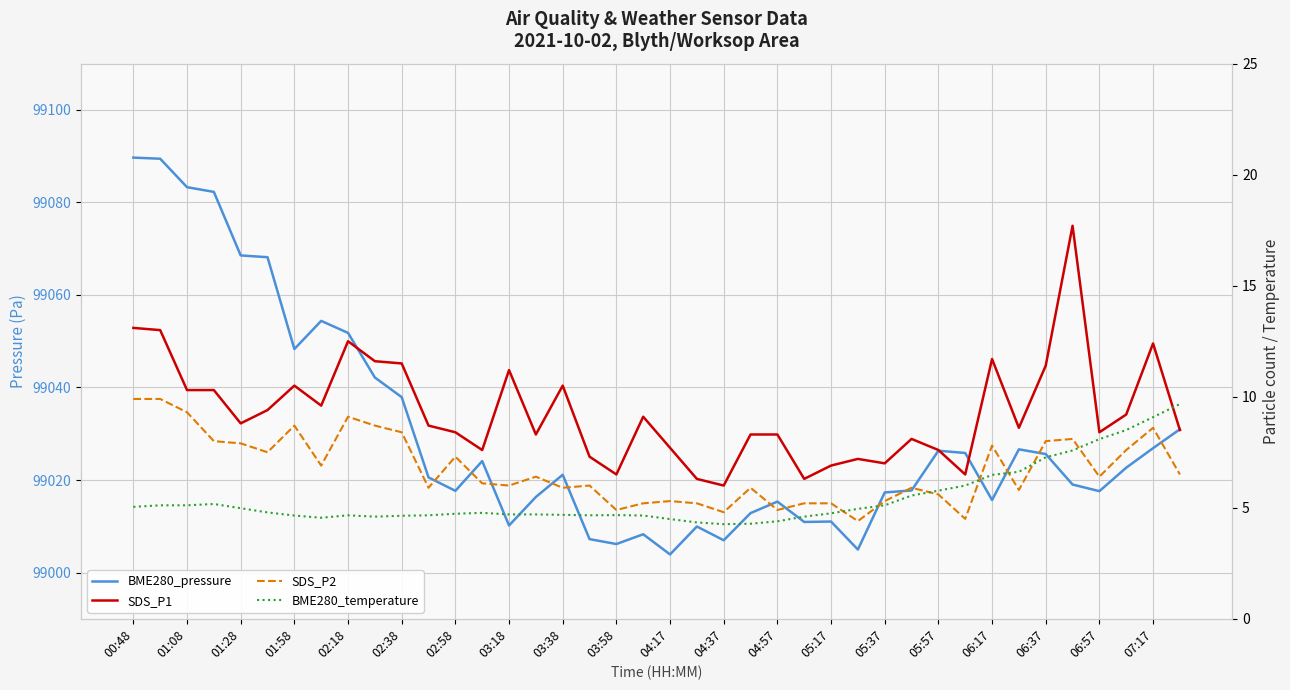

What is the average value of the SDS_P1 series?

9.3